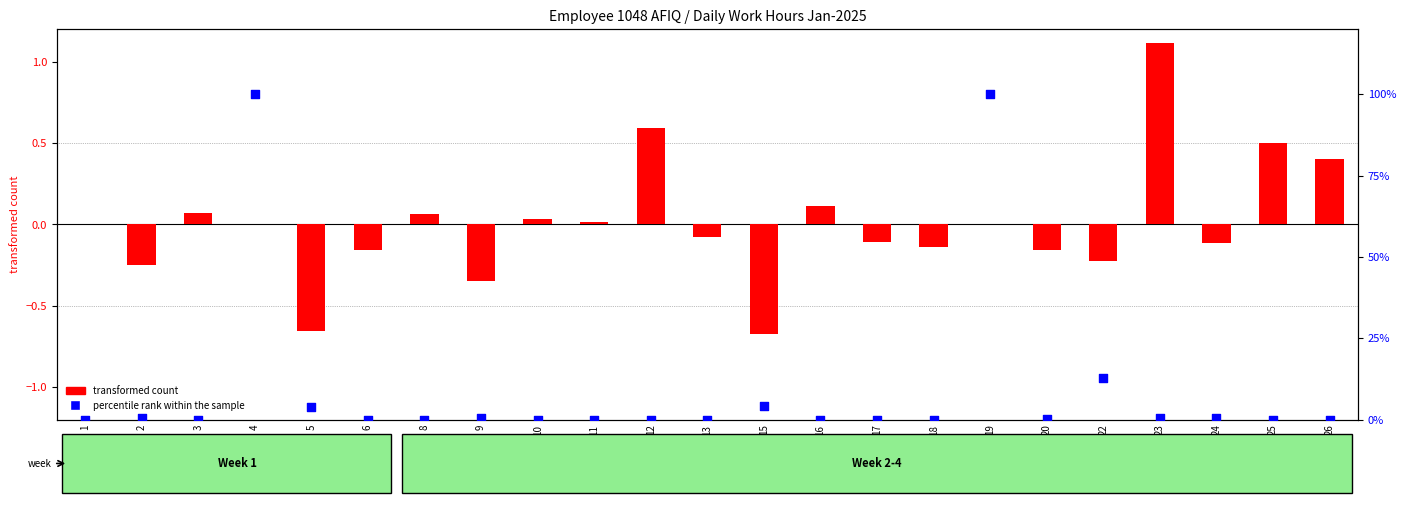

At which category is the sum across all series the highest?

23